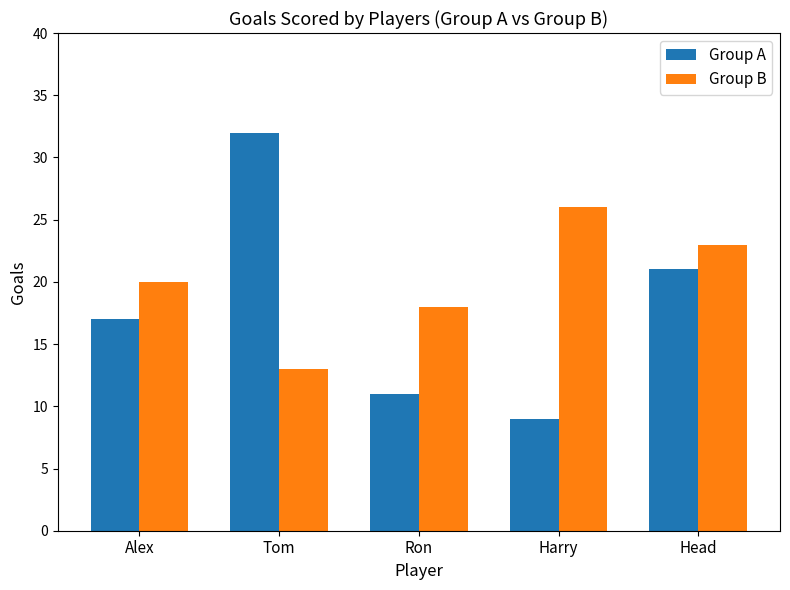

Between Alex and Head, which series saw the biggest shift?

Group A